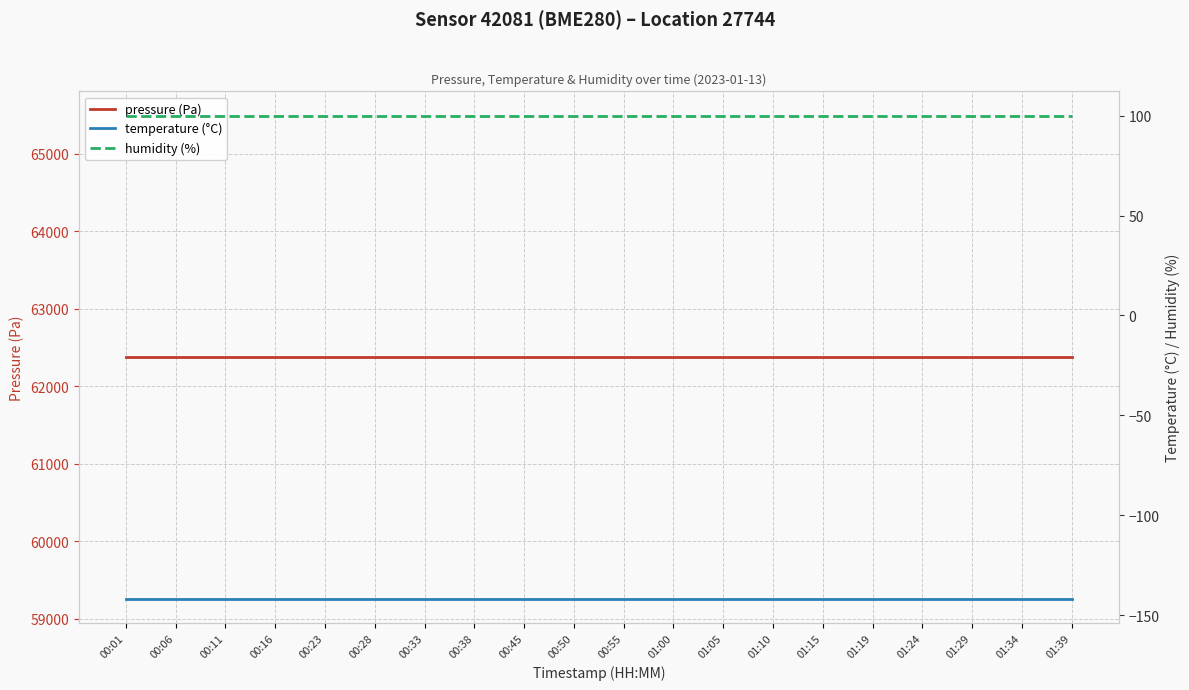

Is the value of humidity (%) at 00:11 greater than the value of pressure (Pa) at 01:39?

No